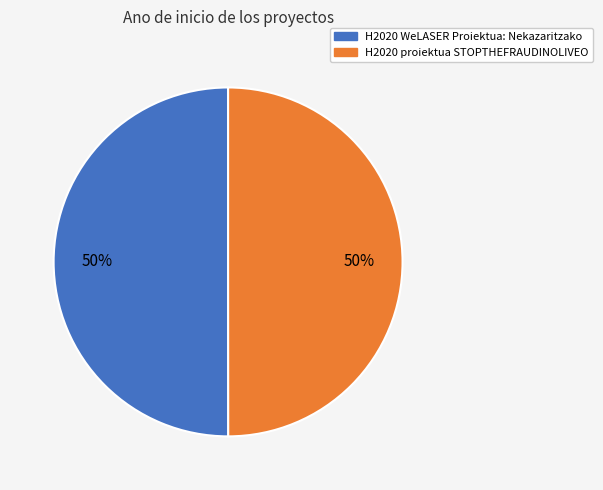

What is the ratio of the value at H2020 proiektua STOPTHEFRAUDINOLIVEO to the value at H2020 WeLASER Proiektua: Nekazaritzako?

1.0